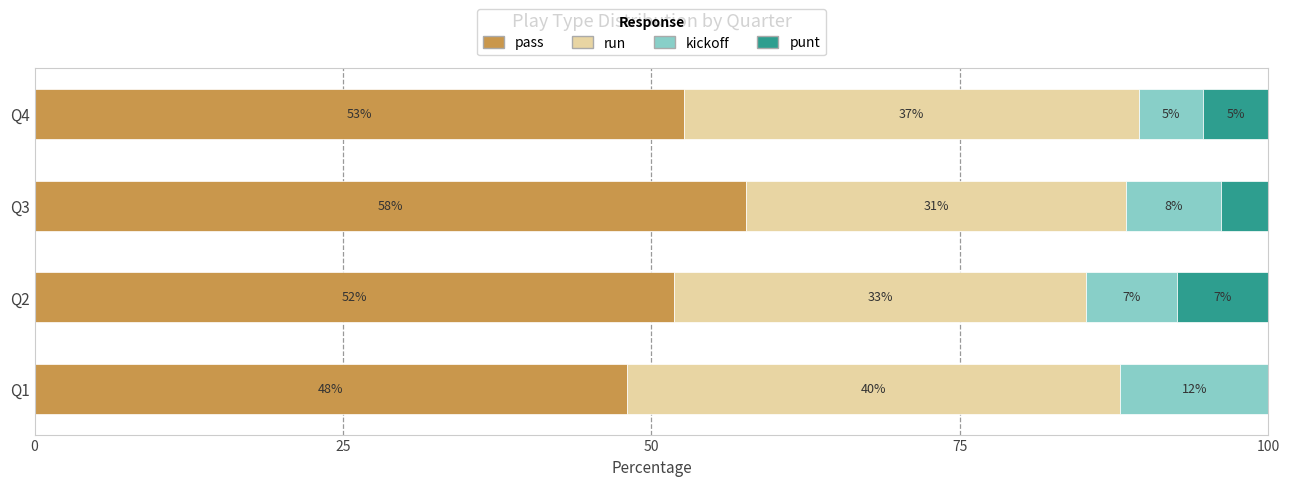

What are all the series names shown in the legend?

pass, run, kickoff, punt